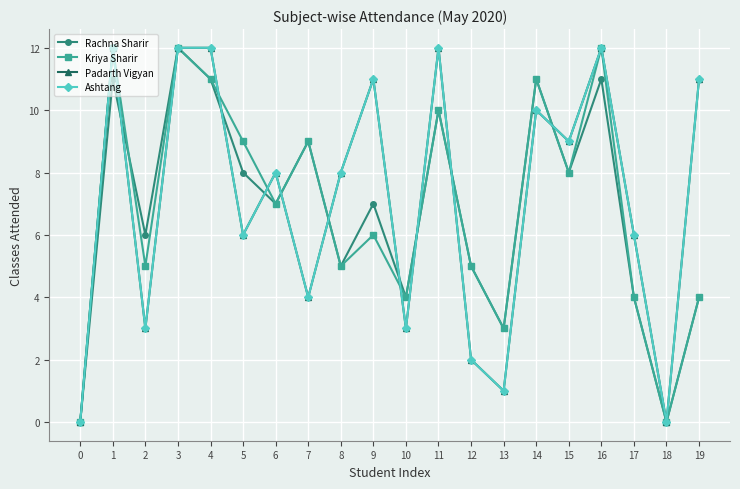

Which series has the widest spread of values?

Rachna Sharir